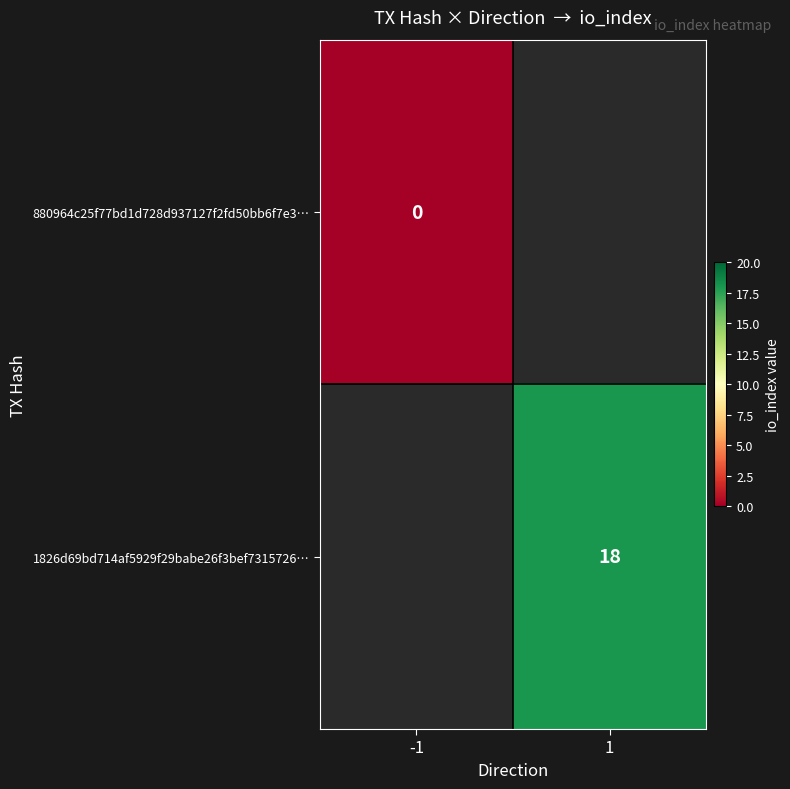

At how many categories does at least one series exceed 15?

1